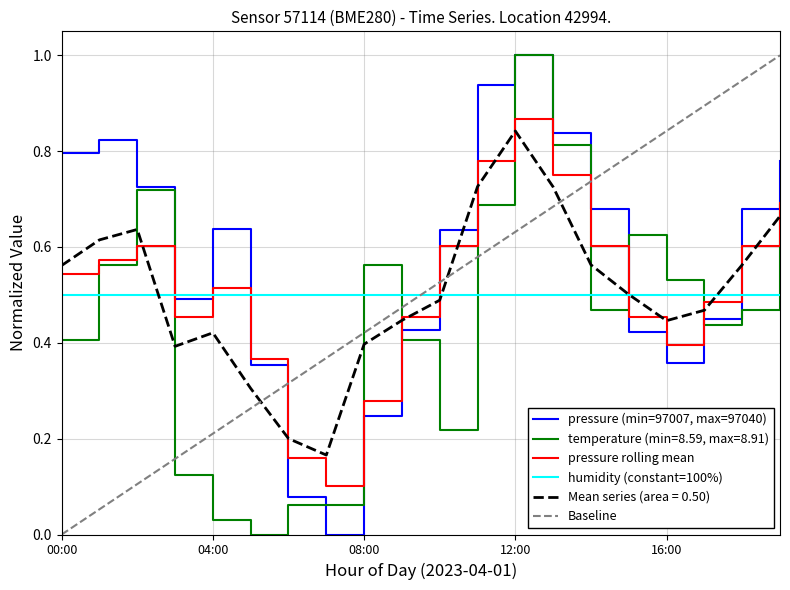

Is it true that pressure equals 0.2 at 05:00?

False